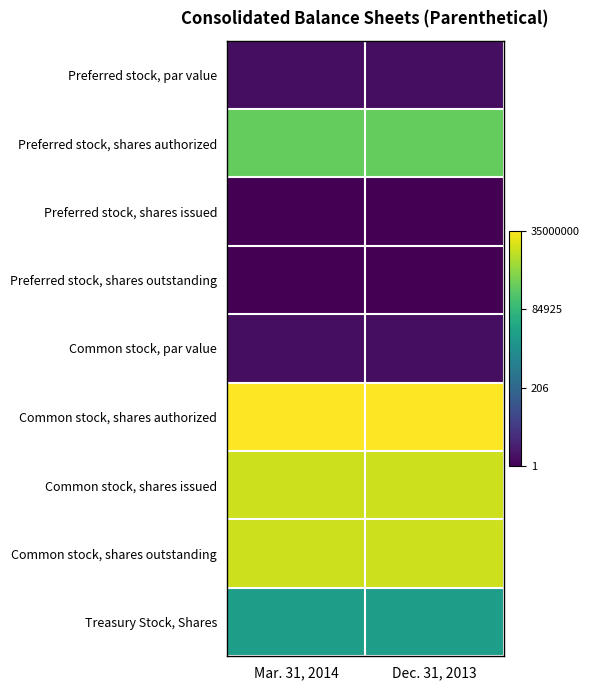

Reading left to right, transcribe all the data shown in this chart.

Preferred stock, par value: Mar. 31, 2014=0.0	Dec. 31, 2013=0.0
Preferred stock, shares authorized: Mar. 31, 2014=13.1	Dec. 31, 2013=13.1
Preferred stock, shares issued: Mar. 31, 2014=-0.7	Dec. 31, 2013=-0.7
Preferred stock, shares outstanding: Mar. 31, 2014=-0.7	Dec. 31, 2013=-0.7
Common stock, par value: Mar. 31, 2014=0.0	Dec. 31, 2013=0.0
Common stock, shares authorized: Mar. 31, 2014=17.4	Dec. 31, 2013=17.4
Common stock, shares issued: Mar. 31, 2014=16.0	Dec. 31, 2013=16.0
Common stock, shares outstanding: Mar. 31, 2014=16.0	Dec. 31, 2013=16.0
Treasury Stock, Shares: Mar. 31, 2014=9.4	Dec. 31, 2013=9.4